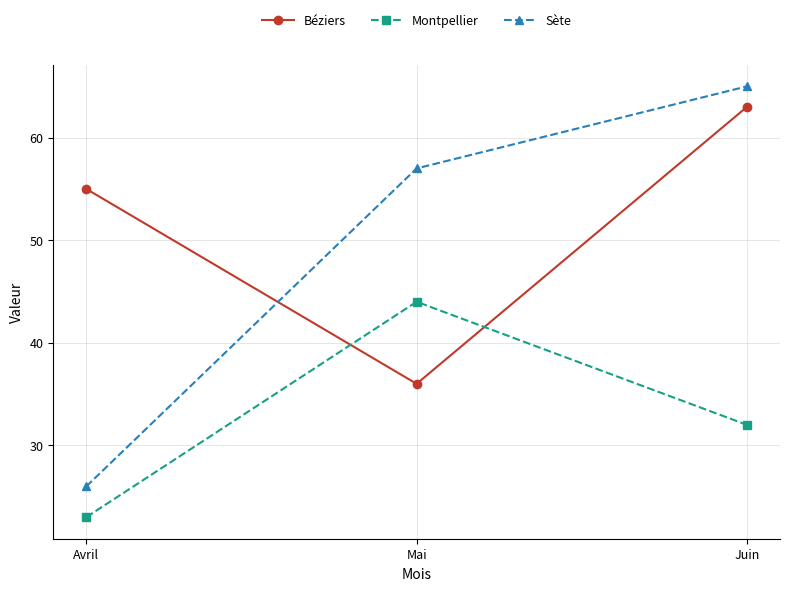

True or false: Béziers has a value of 83 at Juin.

False